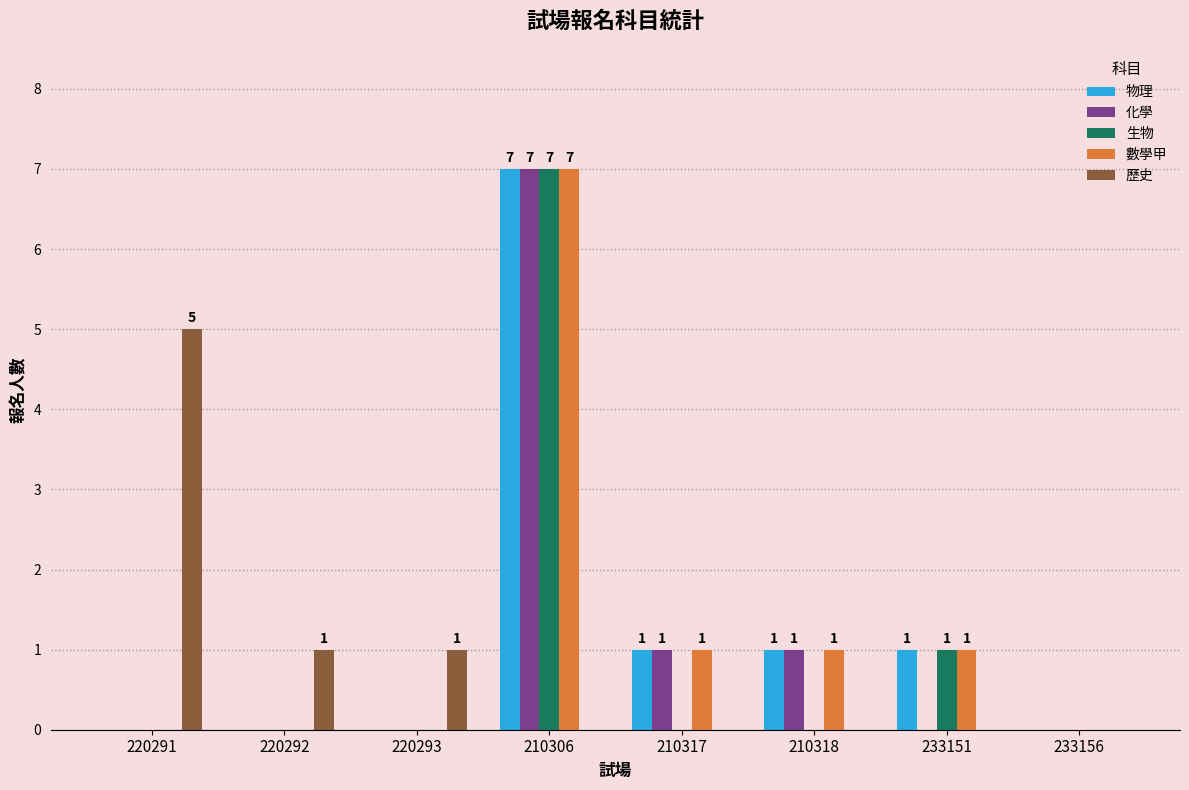

What is the total value across all series at 220291?

5